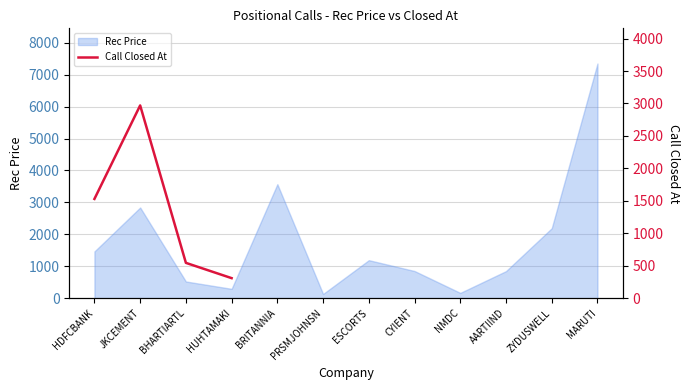

True or false: Rec Price has a value of 2987.2 at ZYDUSWELL.

False